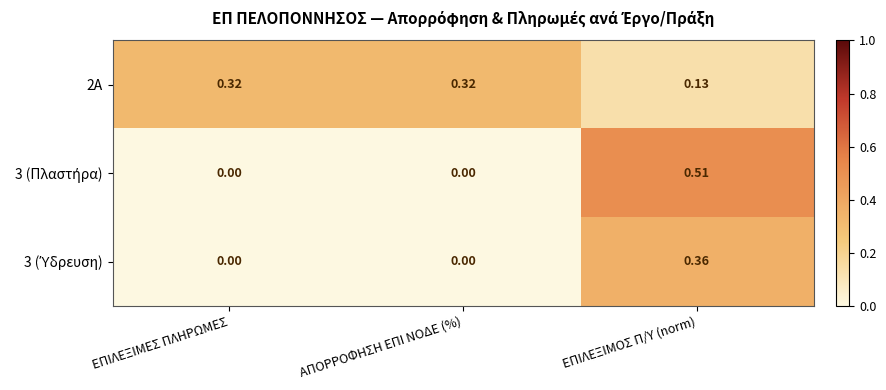

At which category is the sum across all series the highest?

ΕΠΙΛΕΞΙΜΟΣ Π/Υ (norm)